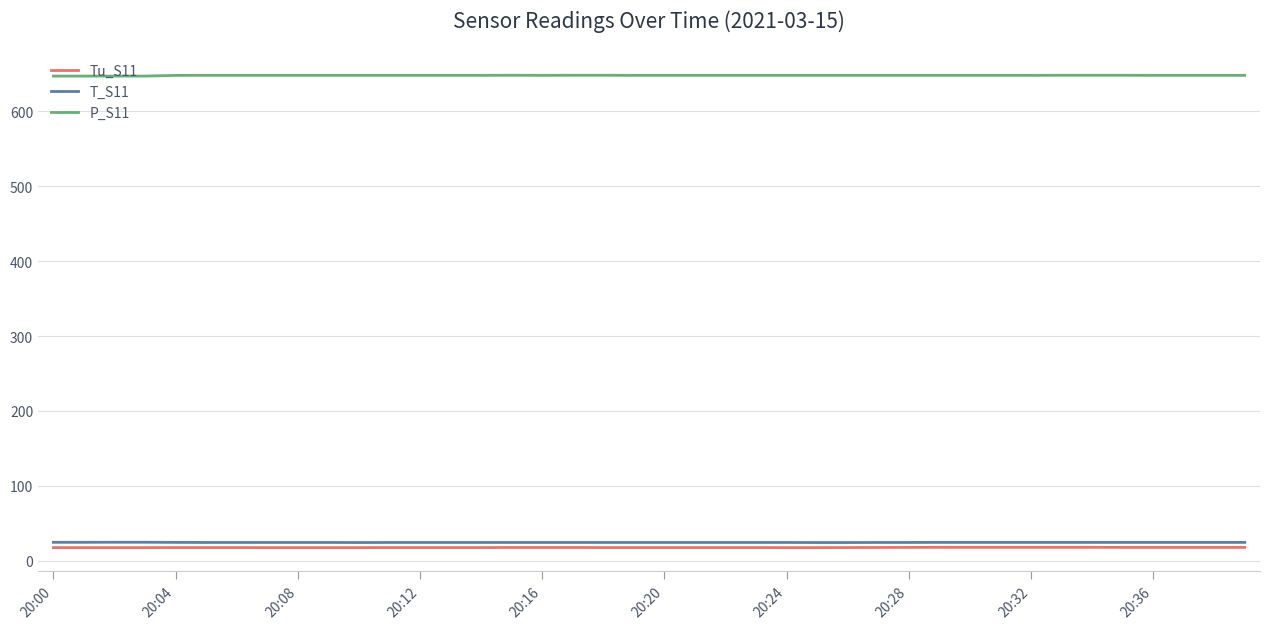

Rank the series by their maximum value, from lowest to highest.

Tu_S11, T_S11, P_S11